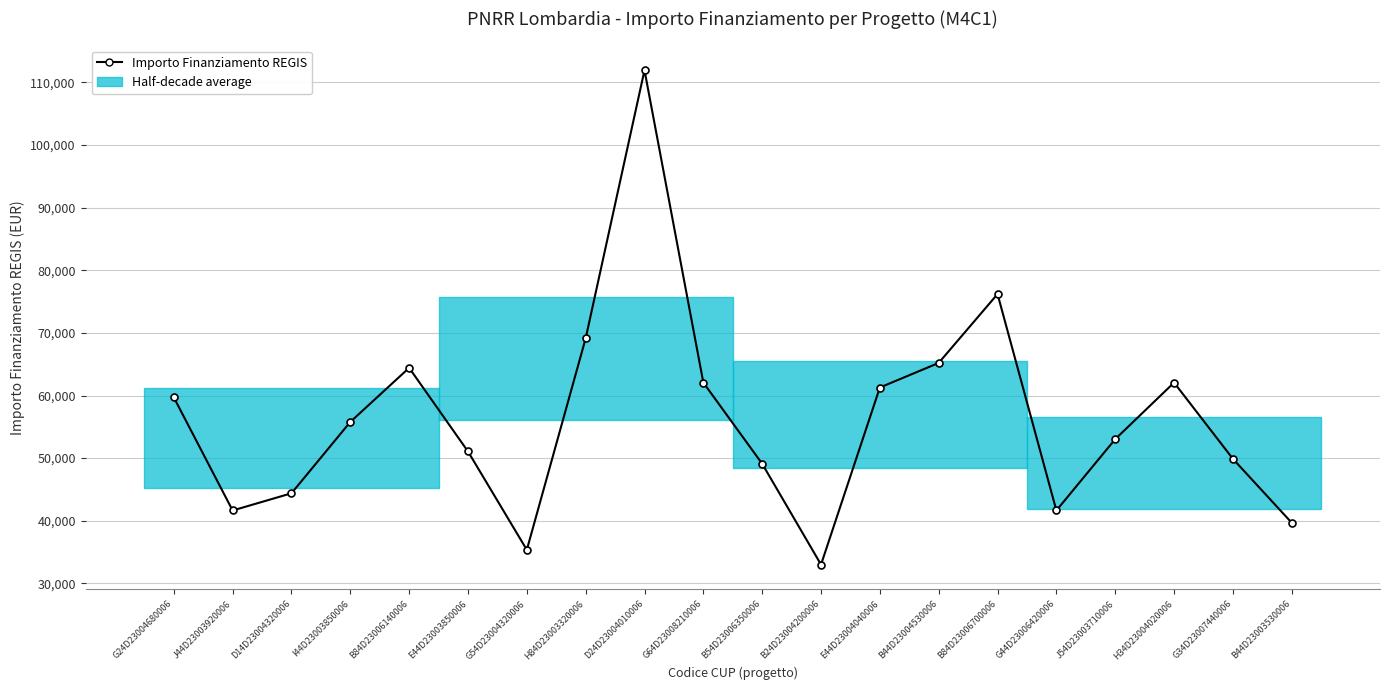

What is the ratio of the value at G54D23004320006 to the value at D14D23004320006?

0.8